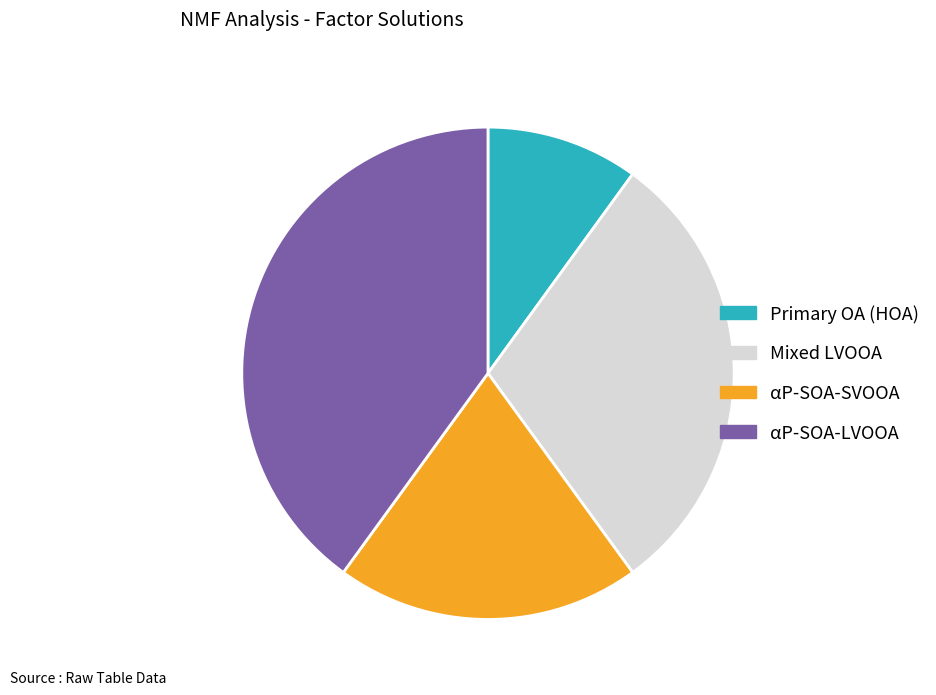

What is the ratio of the value at αP-SOA-SVOOA to the value at Mixed LVOOA?

0.7